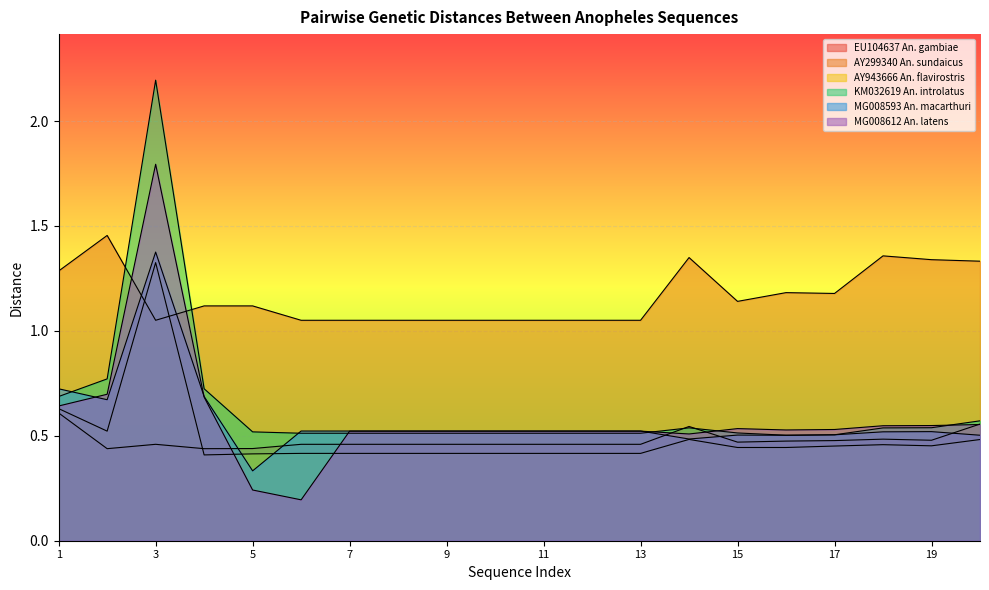

Reading right to left, list all the values displayed in this chart.

EU104637 An. gambiae: 0.6	0.5	0.5	0.5	0.5	0.5	0.5	0.5	0.5	0.5	0.5	0.5	0.5	0.5	0.5	0.4	0.4	0.5	0.4	0.6
AY299340 An. sundaicus: 1.3	1.3	1.4	1.2	1.2	1.1	1.3	1.1	1.1	1.1	1.1	1.1	1.1	1.1	1.1	1.1	1.1	1.1	1.5	1.3
AY943666 An. flavirostris: 0.5	0.5	0.5	0.5	0.4	0.4	0.5	0.4	0.4	0.4	0.4	0.4	0.4	0.4	0.4	0.4	0.4	1.3	0.5	0.6
KM032619 An. introlatus: 0.6	0.5	0.5	0.5	0.5	0.5	0.5	0.5	0.5	0.5	0.5	0.5	0.5	0.5	0.5	0.5	0.7	2.2	0.8	0.7
MG008593 An. macarthuri: 0.5	0.5	0.5	0.5	0.5	0.5	0.5	0.5	0.5	0.5	0.5	0.5	0.5	0.5	0.5	0.3	0.7	1.4	0.7	0.7
MG008612 An. latens: 0.6	0.5	0.5	0.5	0.5	0.5	0.5	0.5	0.5	0.5	0.5	0.5	0.5	0.5	0.2	0.2	0.7	1.8	0.7	0.6